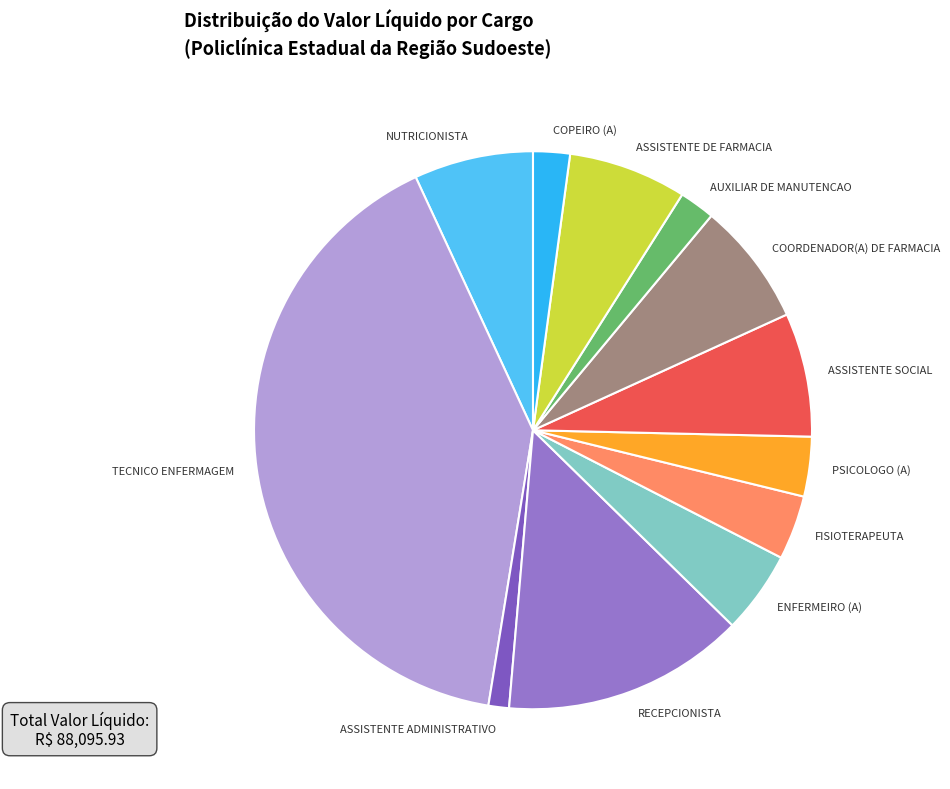

Which slice is the smallest?

ASSISTENTE ADMINISTRATIVO